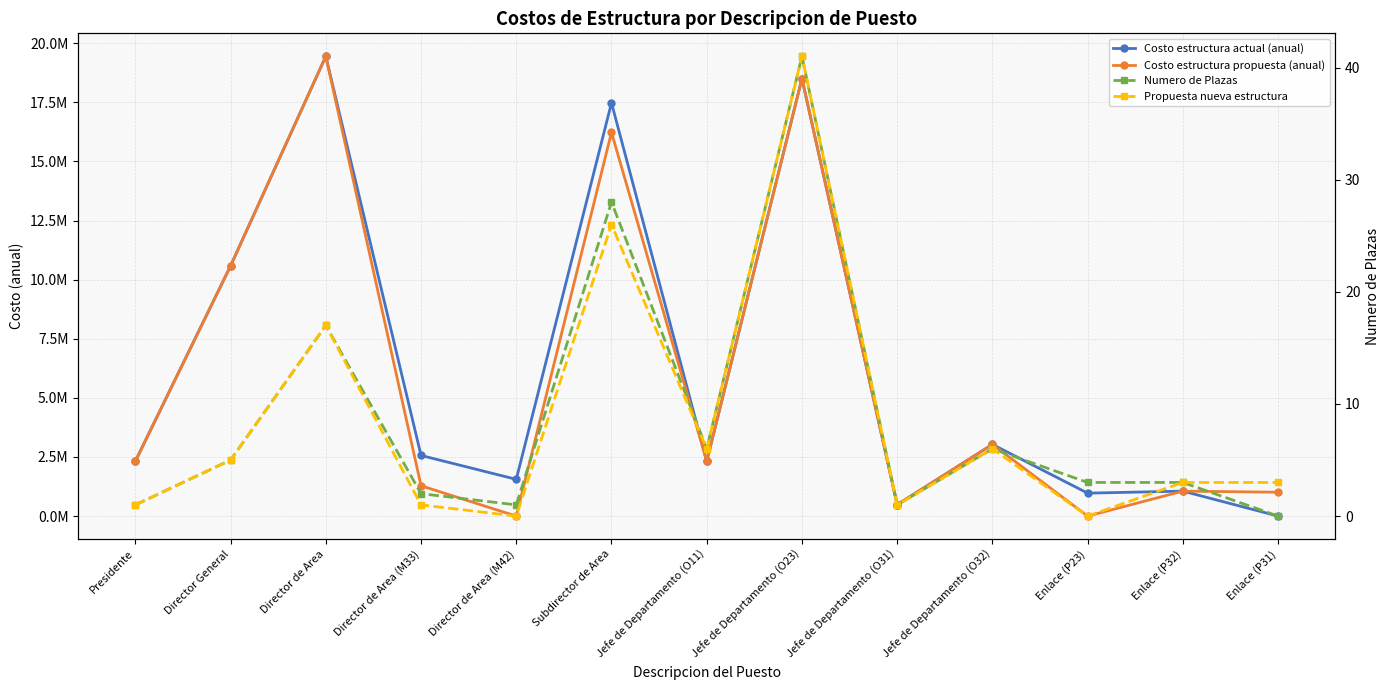

Where is the first local maximum for Numero de Plazas?

Director de Area